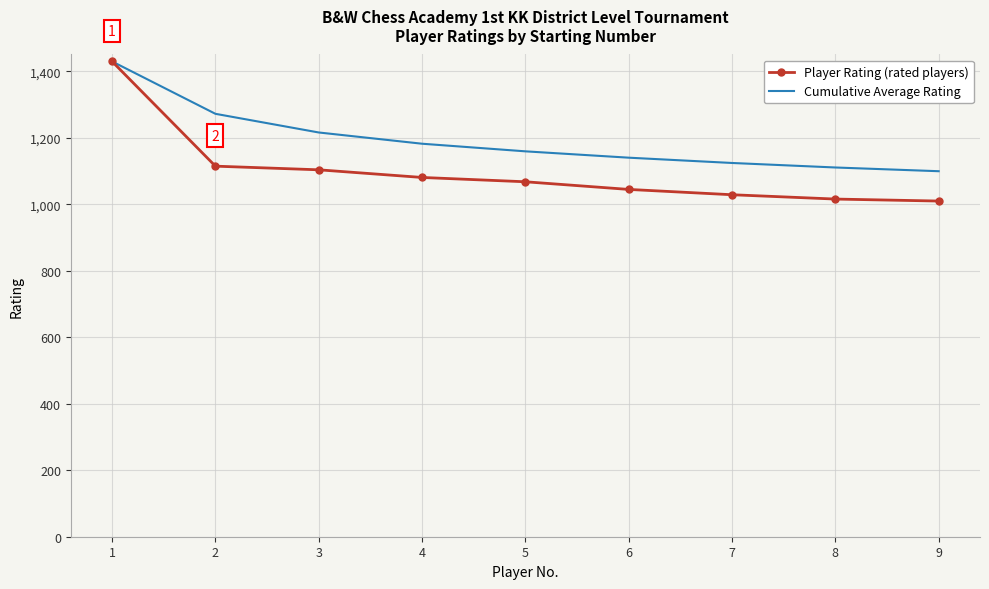

Count the number of categories in the chart.

9